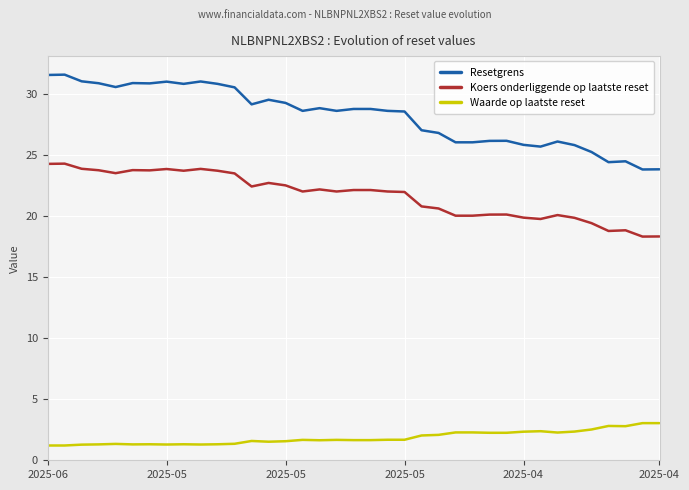

What is the highest value of the Waarde op laatste reset series?

3.0